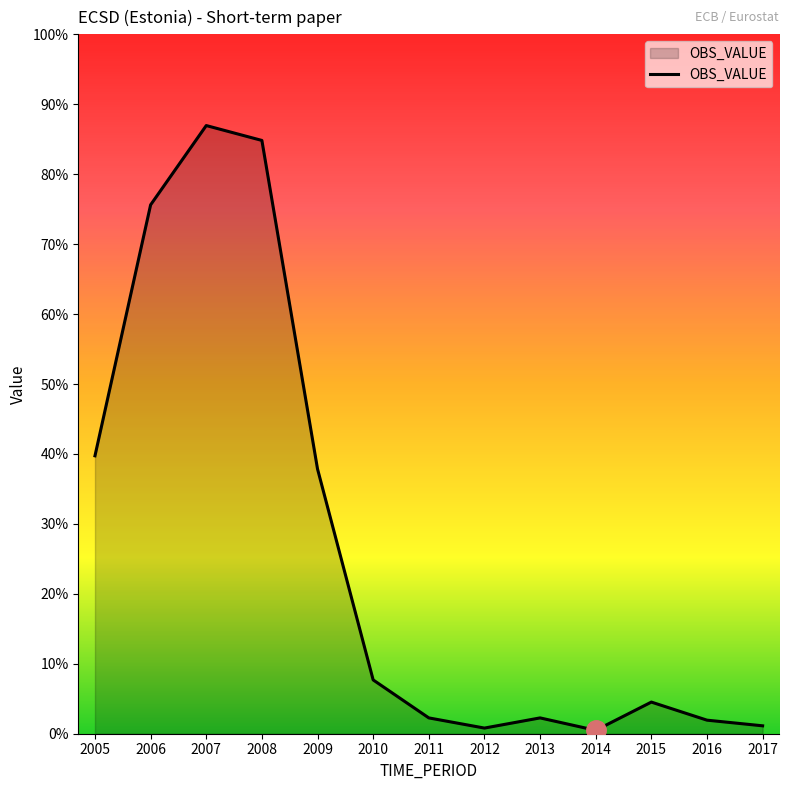

The chart shows a value of 5.3 at 2014. True or false?

False